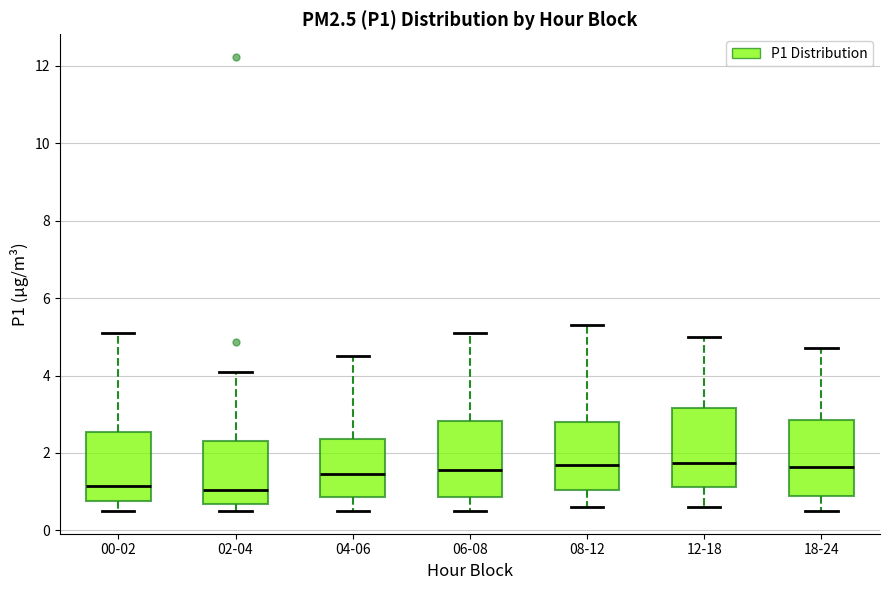

Reading left to right, transcribe this box plot: for each box, give where its median line is, the range the box spans, and where its two whiskers end, as read against the y-axis. The values are not printed on the chart, so give them approximately, as read against the axis.

00-02: median 1.2, box 0.8 to 2.6, whiskers 0.6 to 5.2
02-04: median 1.0, box 0.6 to 2.4, whiskers 0.6 (just below the box's lower edge) to 4.2
04-06: median 1.4, box 0.8 to 2.4, whiskers 0.6 to 4.6
06-08: median 1.6, box 0.8 to 2.8, whiskers 0.6 to 5.2
08-12: median 1.8, box 1.0 to 2.8, whiskers 0.6 to 5.4
12-18: median 1.8, box 1.2 to 3.2, whiskers 0.6 to 5.0
18-24: median 1.6, box 1.0 to 2.8, whiskers 0.6 to 4.8